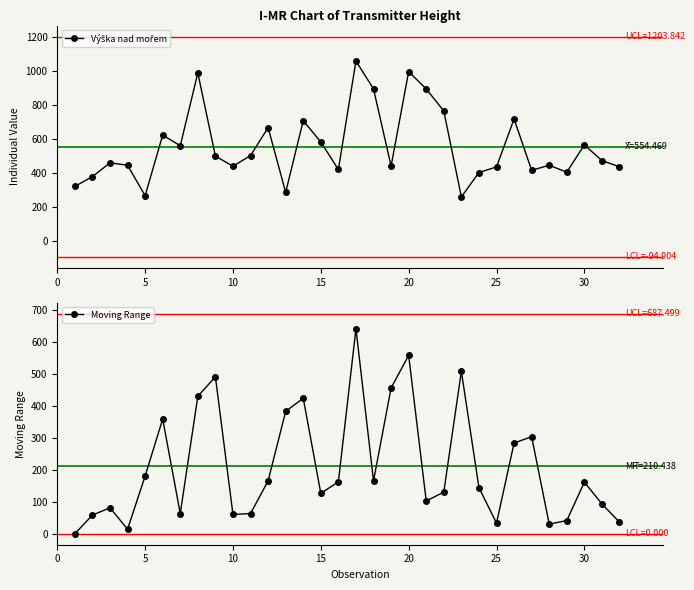

Which series ends up on top after the final intersection of Výška nad mořem and Moving Range?

Výška nad mořem